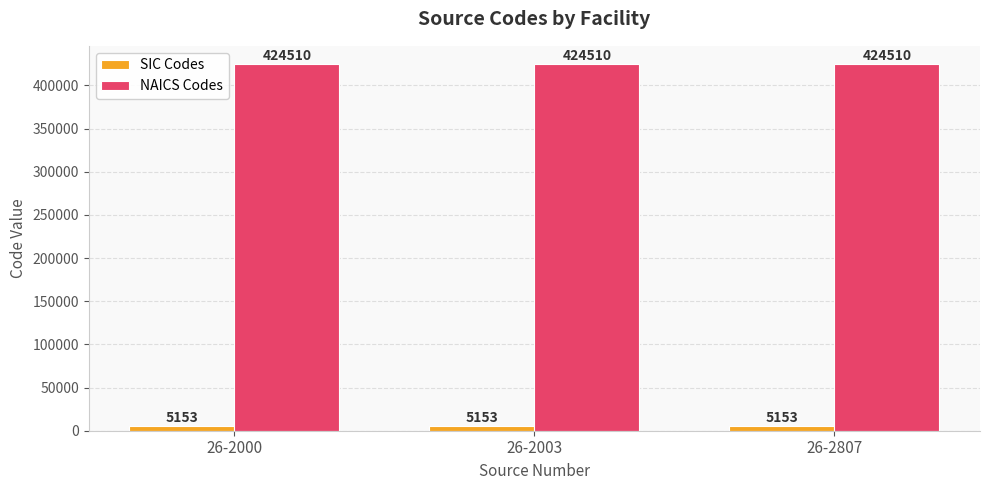

The value of NAICS Codes at 26-2003 is 183359. True or false?

False